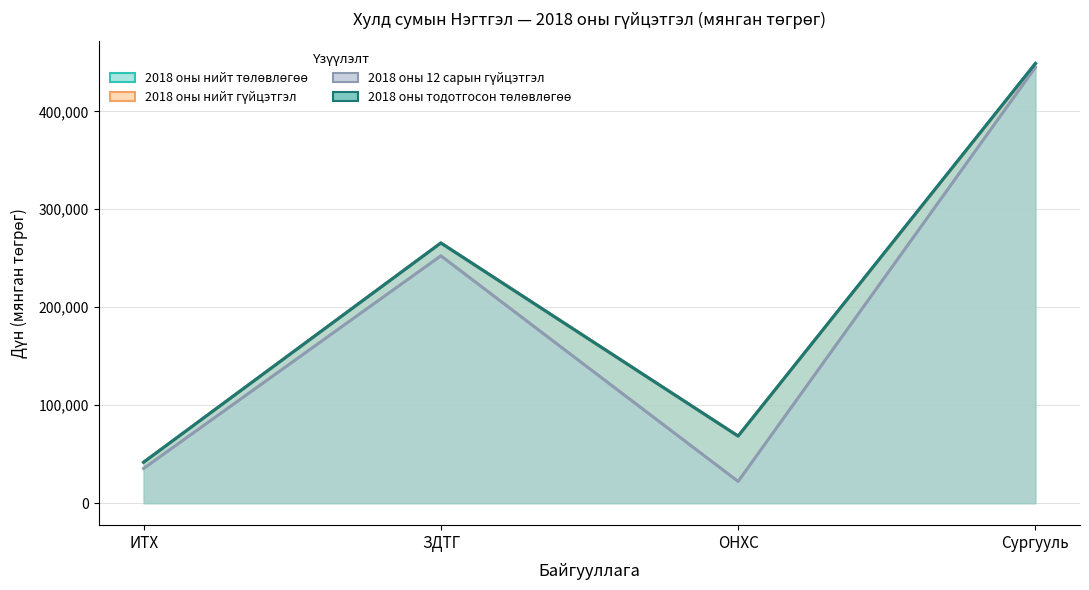

Reading right to left, list all the values displayed in this chart.

2018 оны нийт төлөвлөгөө: 448821.1	68481.2	265603.1	41789.5
2018 оны нийт гүйцэтгэл: 448265.3	68481.2	265603.1	41789.5
2018 оны 12 сарын гүйцэтгэл: 444975.6	22209.2	252513.0	35414.5
2018 оны тодотгосон төлөвлөгөө: 448821.1	68481.2	265603.1	41789.5